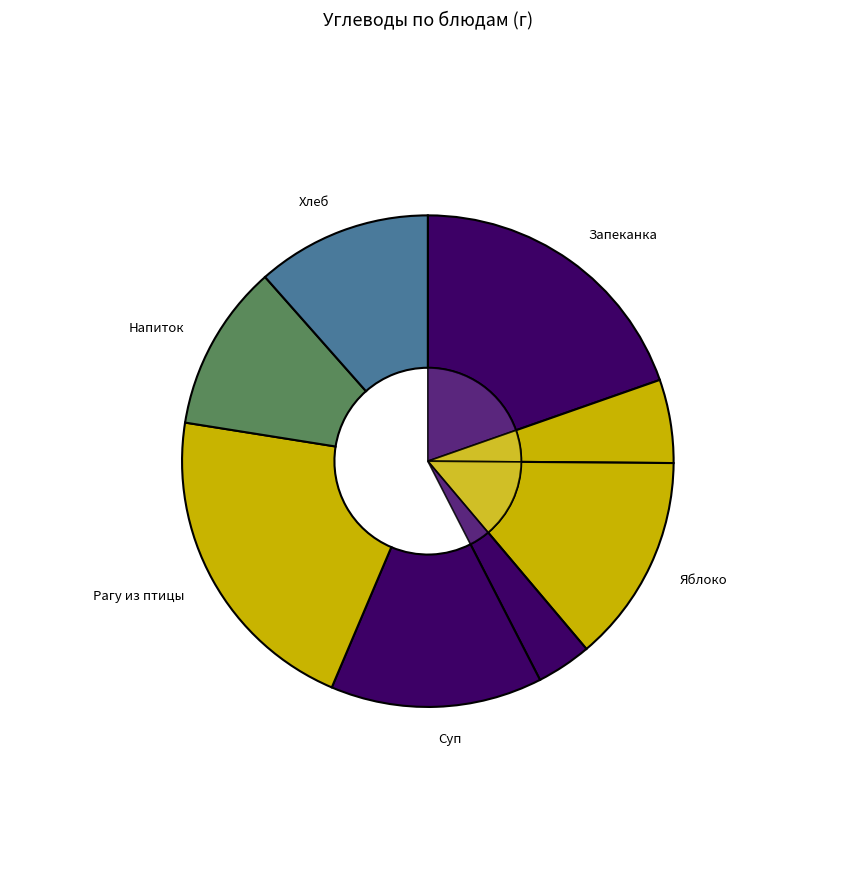

How many slices are in this pie chart?

8